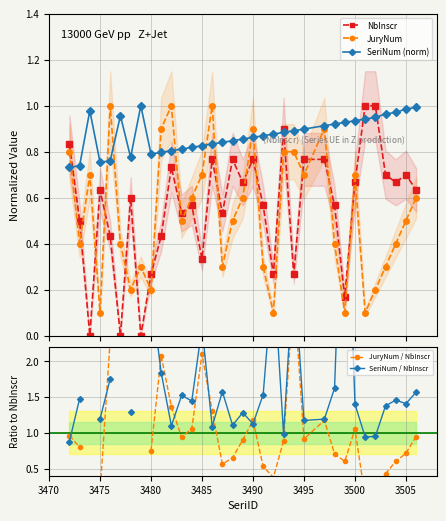

Count the JuryNum values in the range 0 to 1.

34